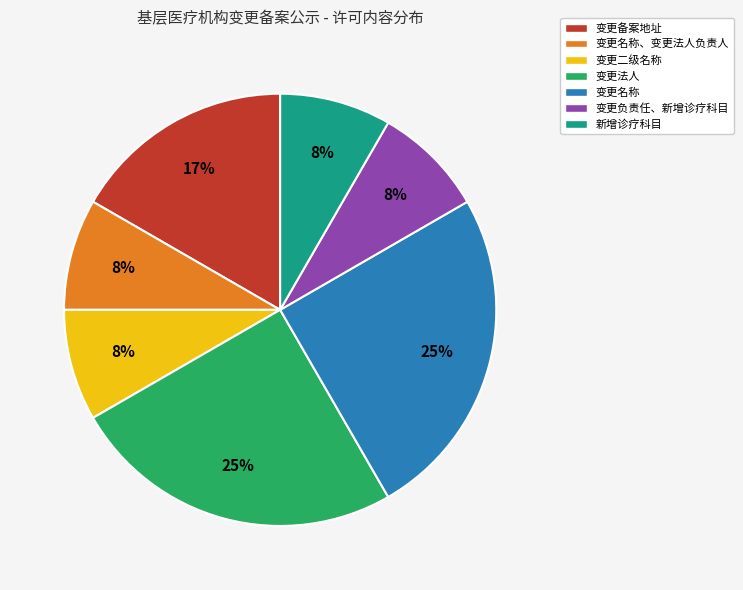

What is the ratio of the value at 新增诊疗科目 to the value at 变更名称、变更法人负责人?

1.0